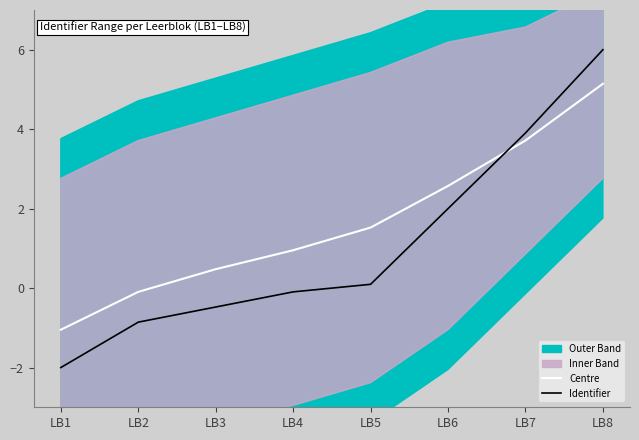

Between LB6 and LB5, which is larger?

LB6